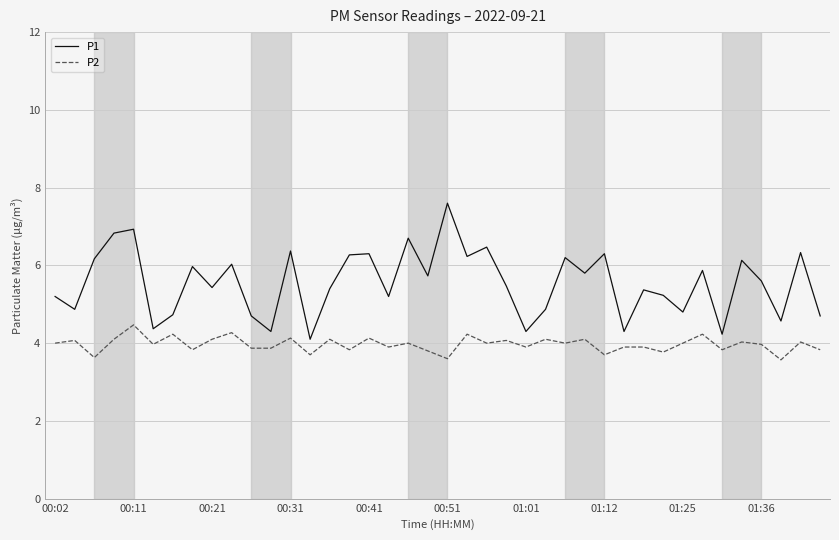

What is the smallest value displayed?

3.6